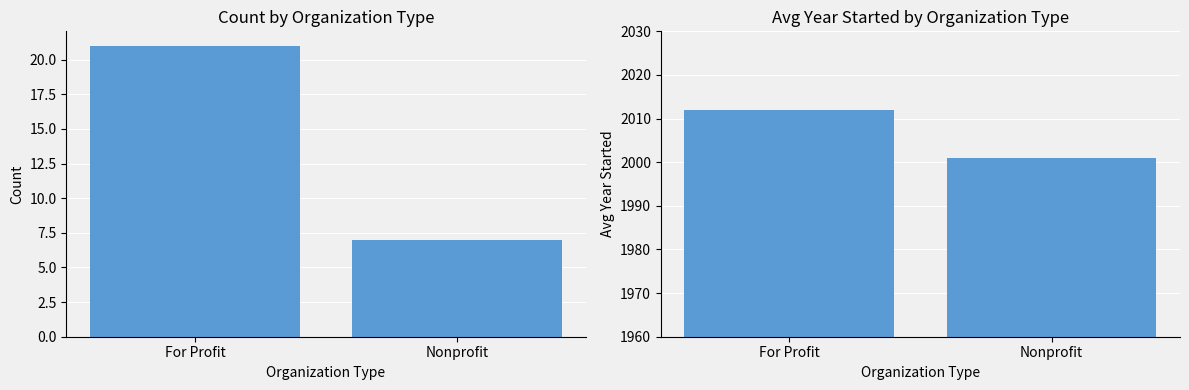

Which category has the highest value in the Count series?

For Profit